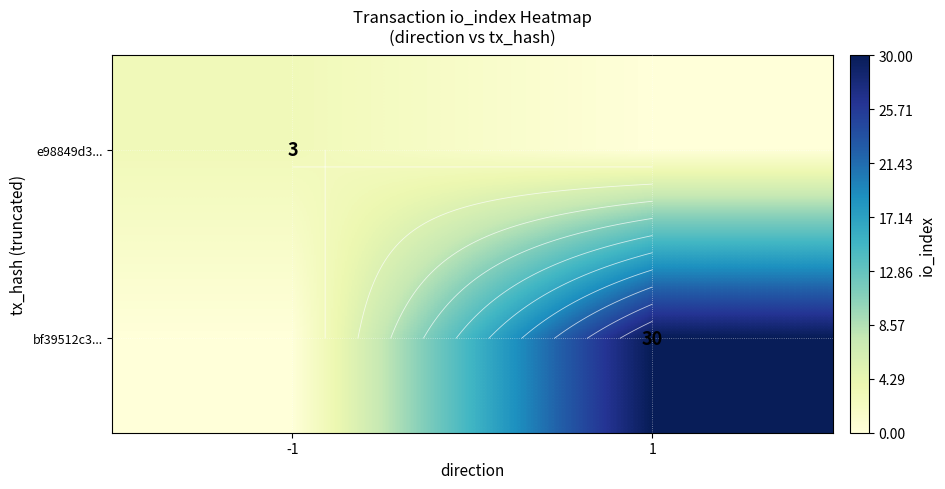

What is the difference between the e98849d3... values at -1 and 1?

3